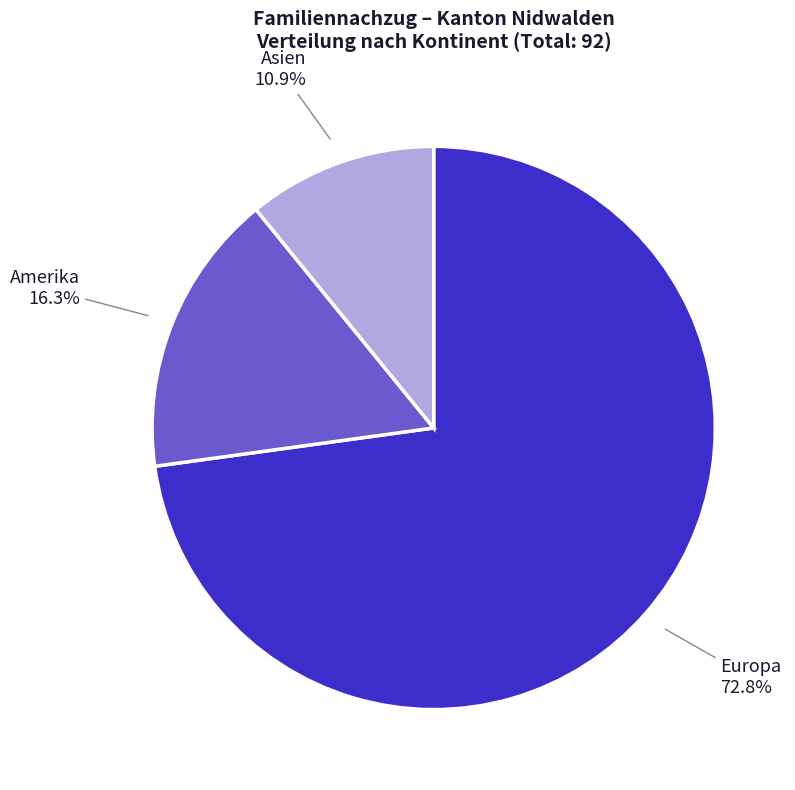

To the nearest percent, what is the difference between the largest and smallest slice percentages?

62%